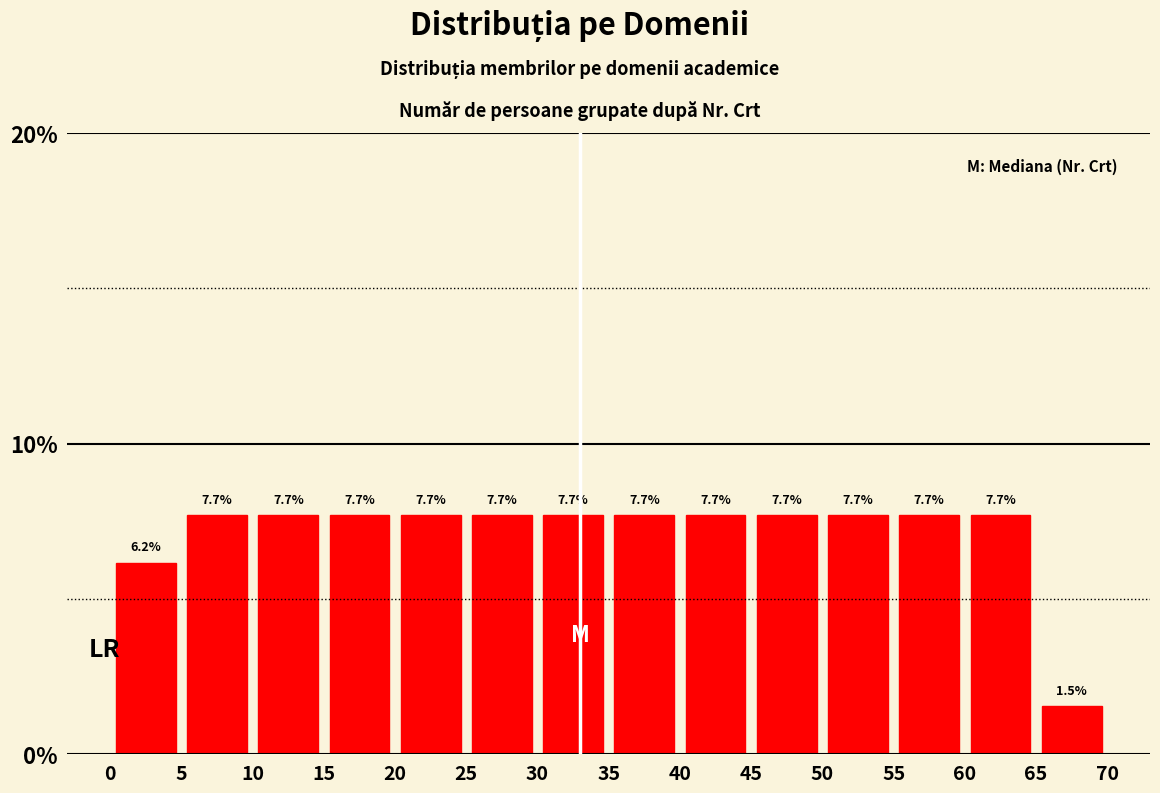

What is the height of the bar covering 0 to 5 on the x-axis?

6.2